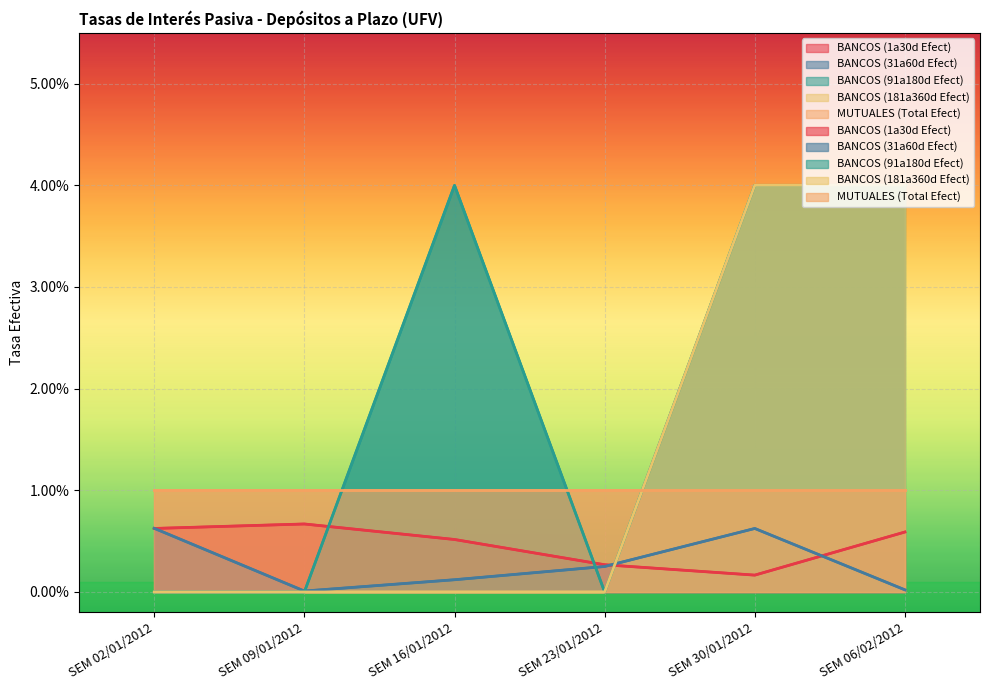

Reading right to left, extract all data points from this chart.

BANCOS (1a30d Efect): SEM 06/02/2012=0.0	SEM 30/01/2012=0.0	SEM 23/01/2012=0.0	SEM 16/01/2012=0.0	SEM 09/01/2012=0.0	SEM 02/01/2012=0.0
BANCOS (31a60d Efect): SEM 06/02/2012=0.0	SEM 30/01/2012=0.0	SEM 23/01/2012=0.0	SEM 16/01/2012=0.0	SEM 09/01/2012=0.0	SEM 02/01/2012=0.0
BANCOS (91a180d Efect): SEM 06/02/2012=0.0	SEM 30/01/2012=0.0	SEM 23/01/2012=0.0	SEM 16/01/2012=0.0	SEM 09/01/2012=0.0	SEM 02/01/2012=0.0
BANCOS (181a360d Efect): SEM 06/02/2012=0.0	SEM 30/01/2012=0.0	SEM 23/01/2012=0.0	SEM 16/01/2012=0.0	SEM 09/01/2012=0.0	SEM 02/01/2012=0.0